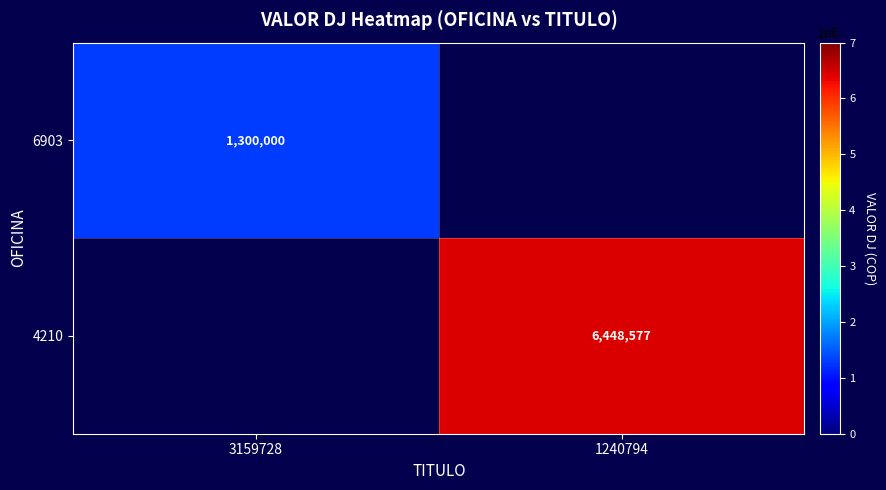

The 4210 series shows 6448577 at 1240794. True or false?

True